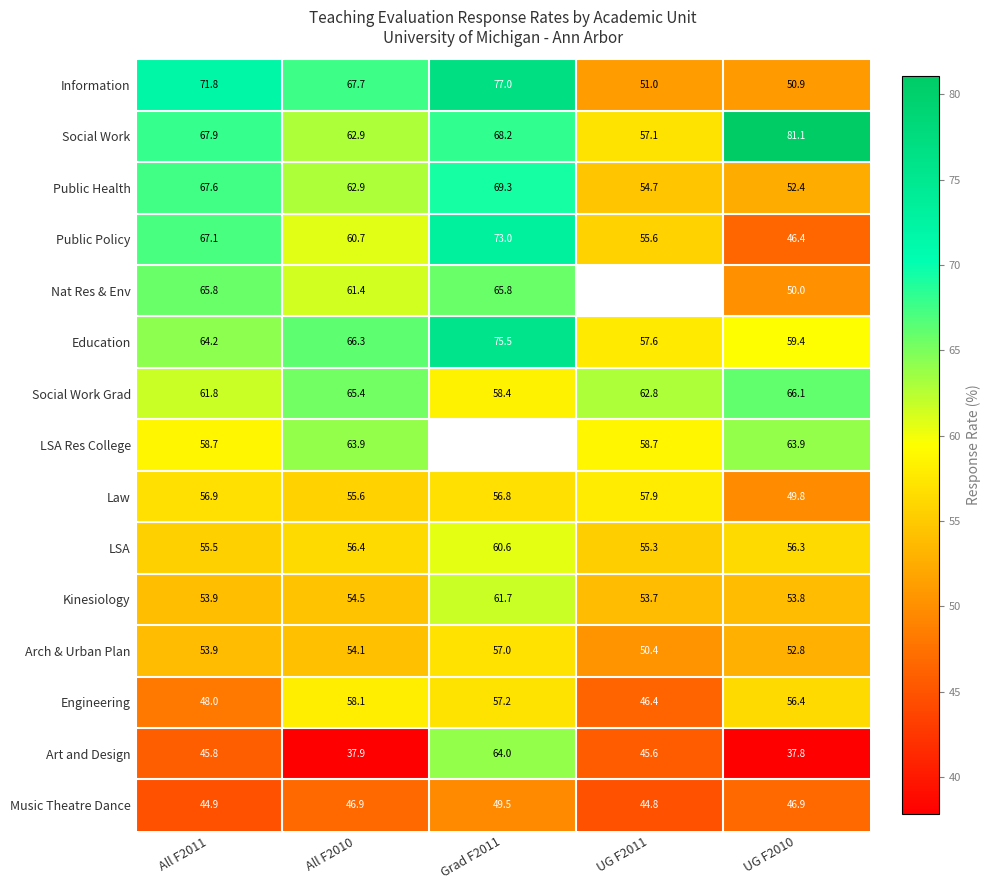

Read the Public Health value at UG F2011.

54.7